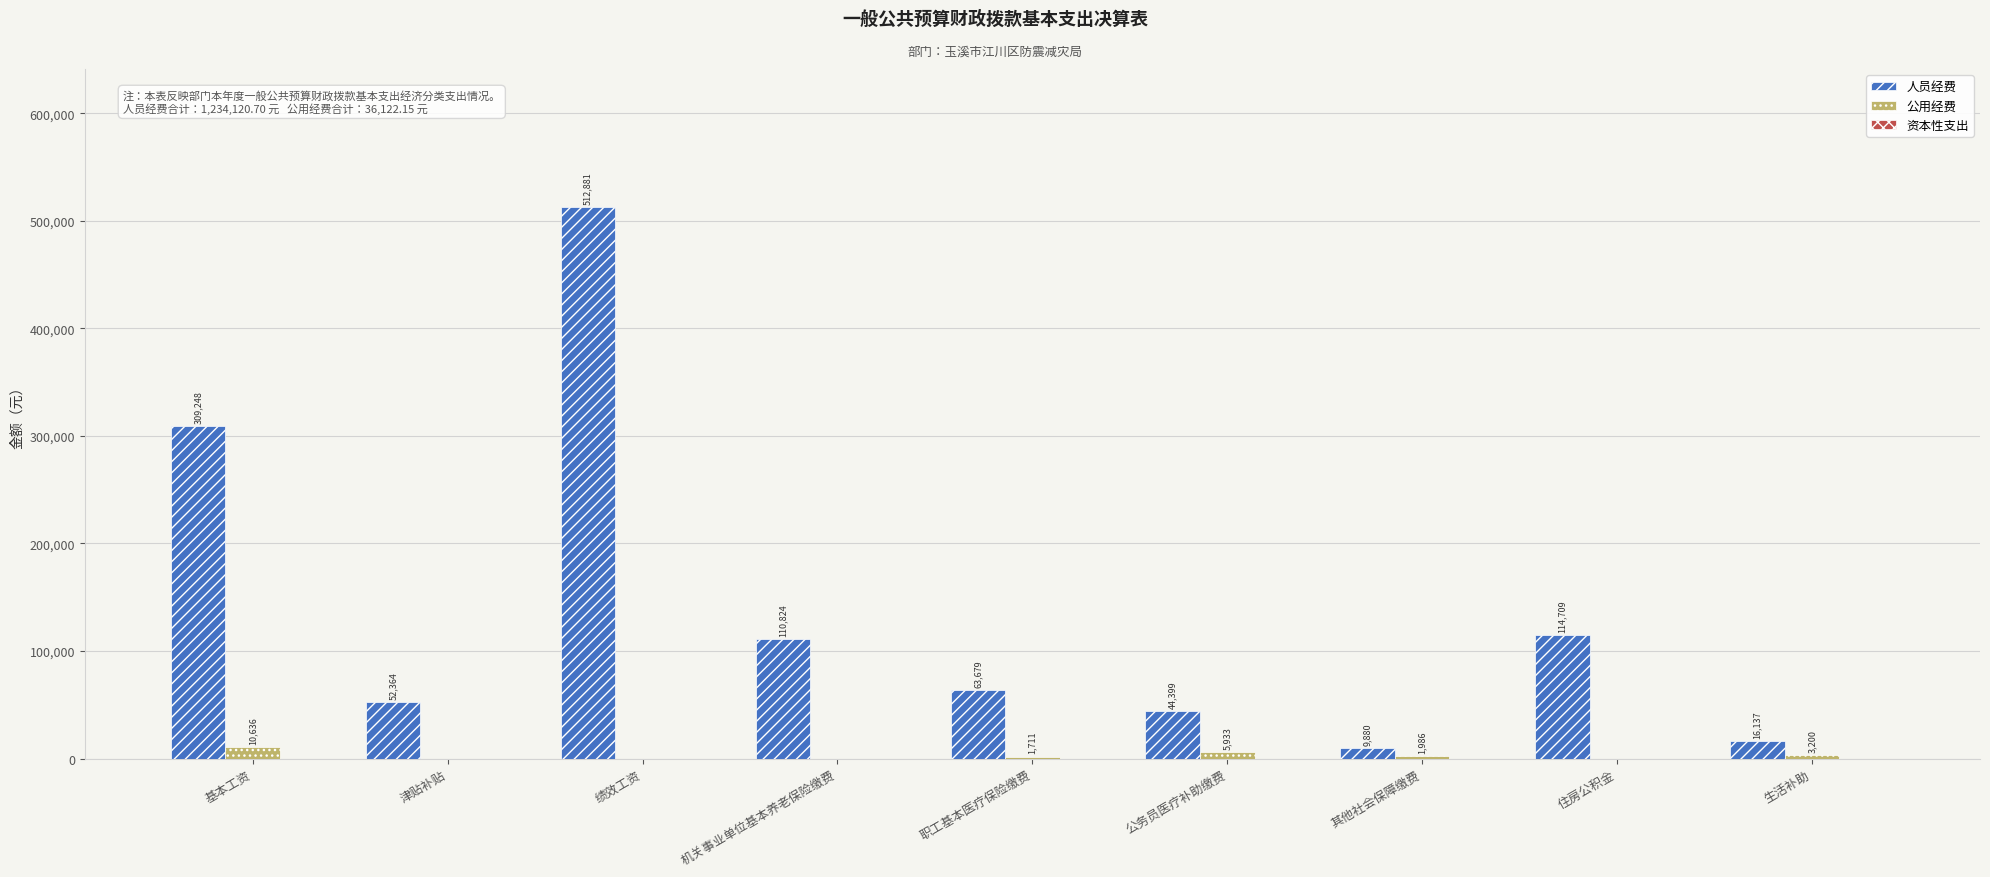

What is the total value across all series at 住房公积金?

114709.0